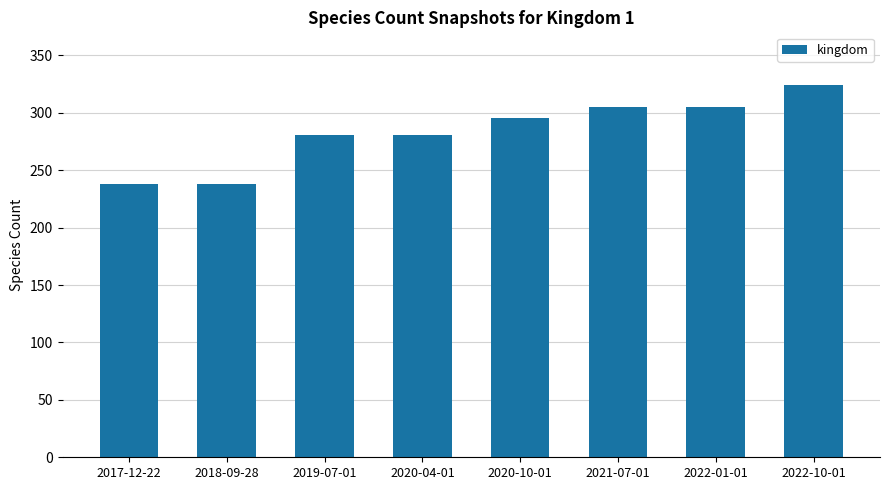

What is the approximate value at 2019-07-01, to the nearest 5?

280